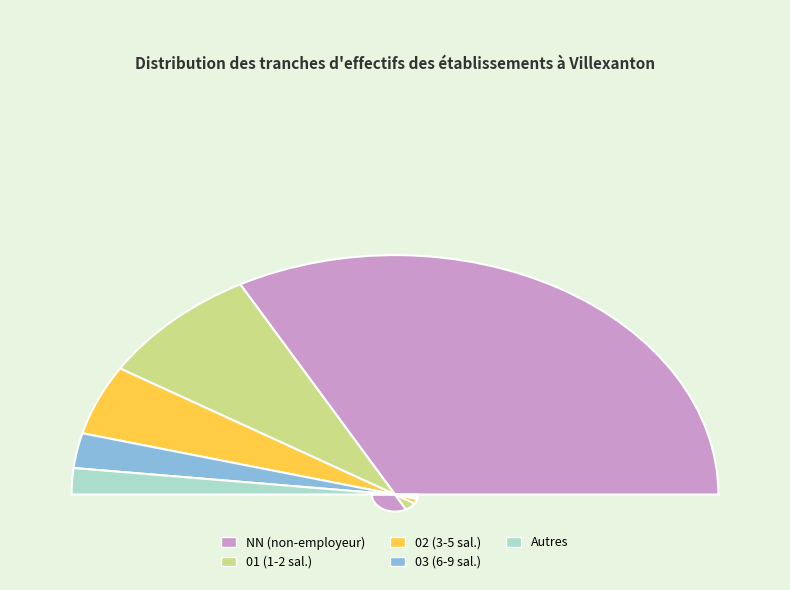

To the nearest percent, what is the combined percentage of NN and 02?

75%